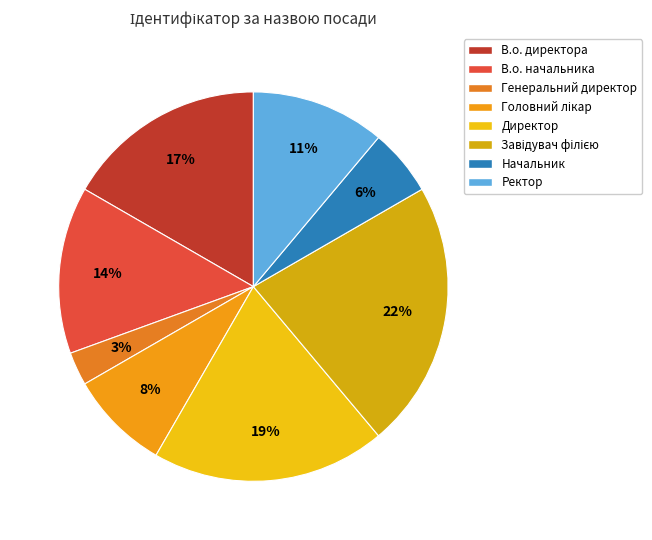

Is there a majority slice in this chart?

No